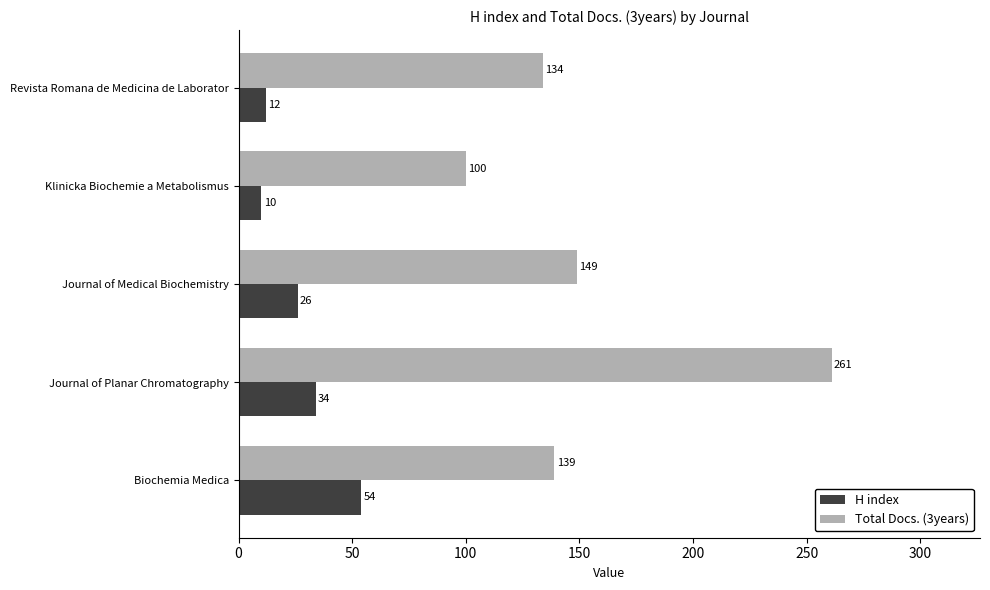

At how many categories does at least one series exceed 169?

1